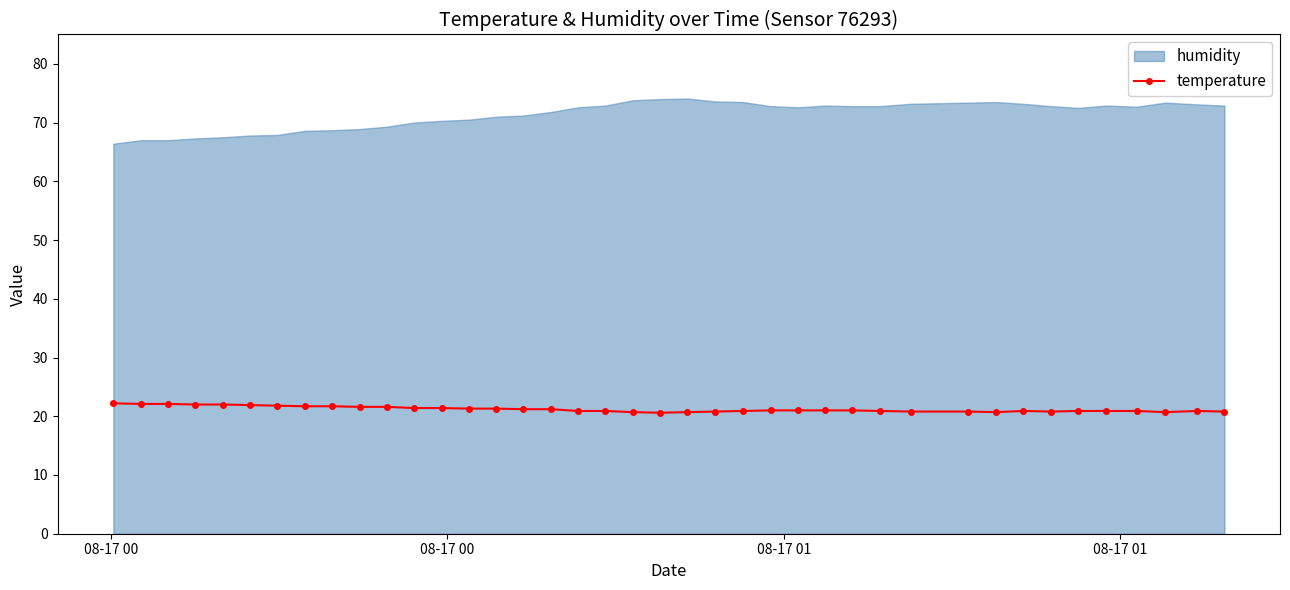

What is the value of the temperature point at the 6th from the left?

21.9